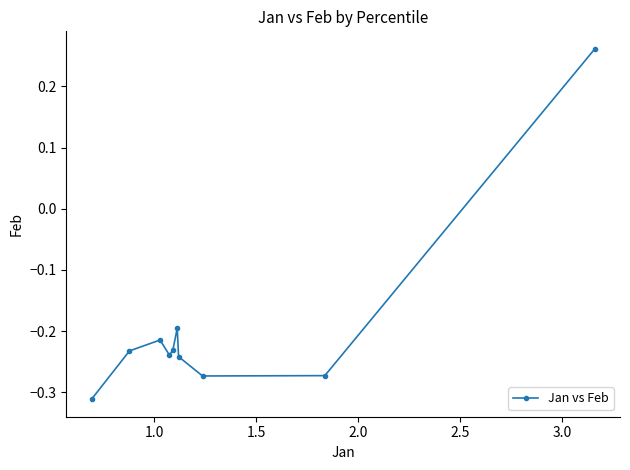

What is the difference between the maximum and minimum values?

0.6